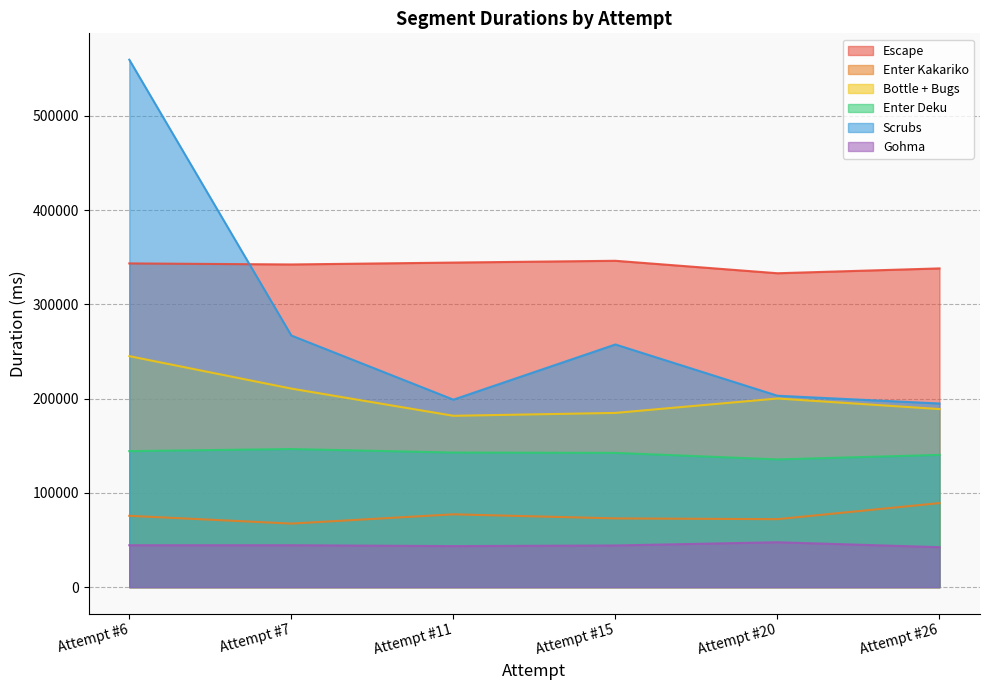

What is the minimum value shown in the chart?

42400